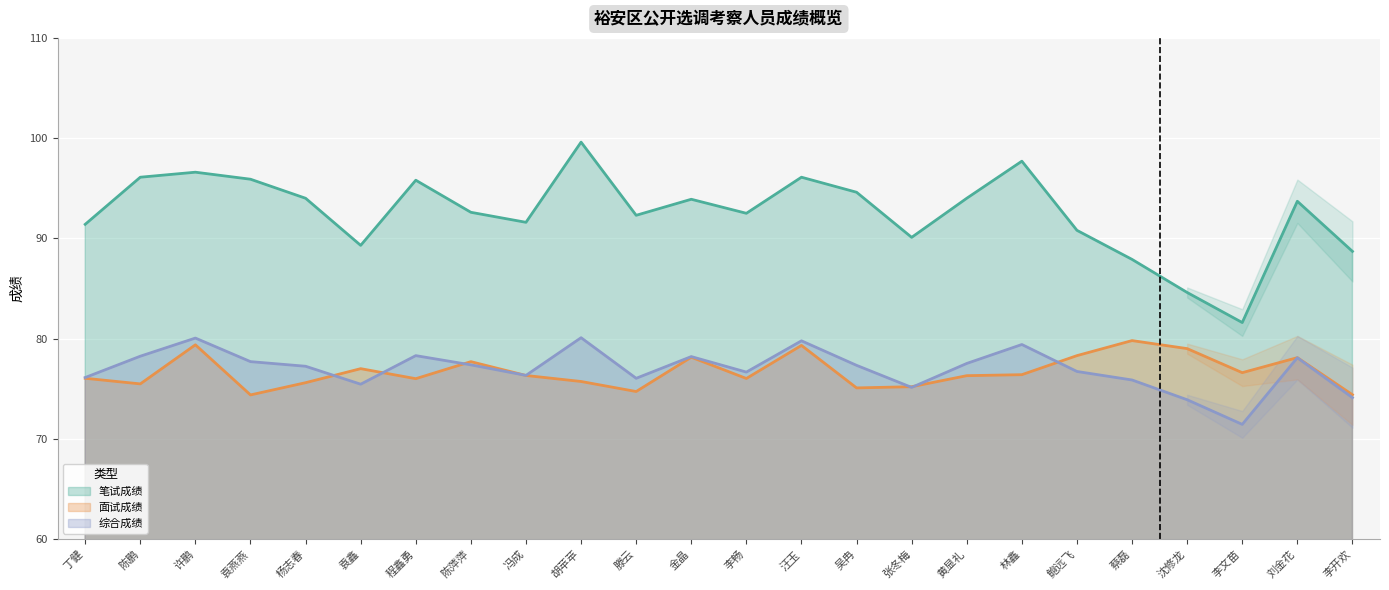

Rank the series by their maximum value, from highest to lowest.

笔试成绩, 综合成绩, 面试成绩